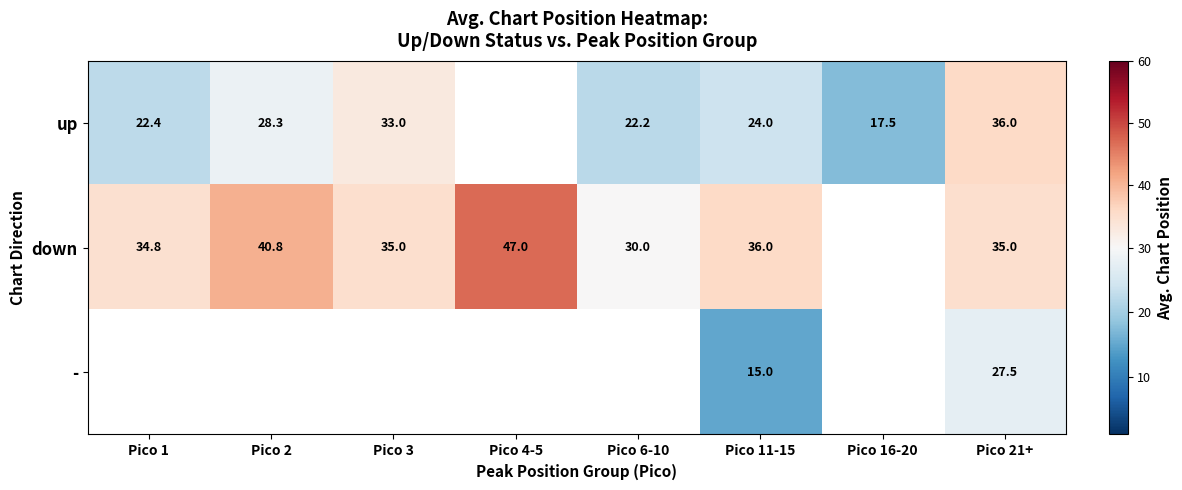

True or false: down has a value of 47.0 at Pico 4-5.

True